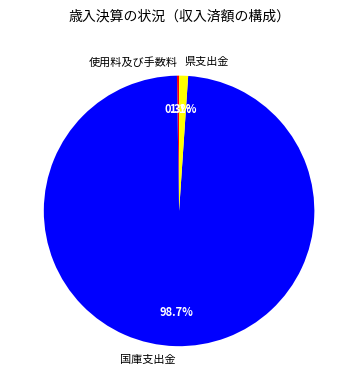

To the nearest percent, what is the average slice percentage?

33%